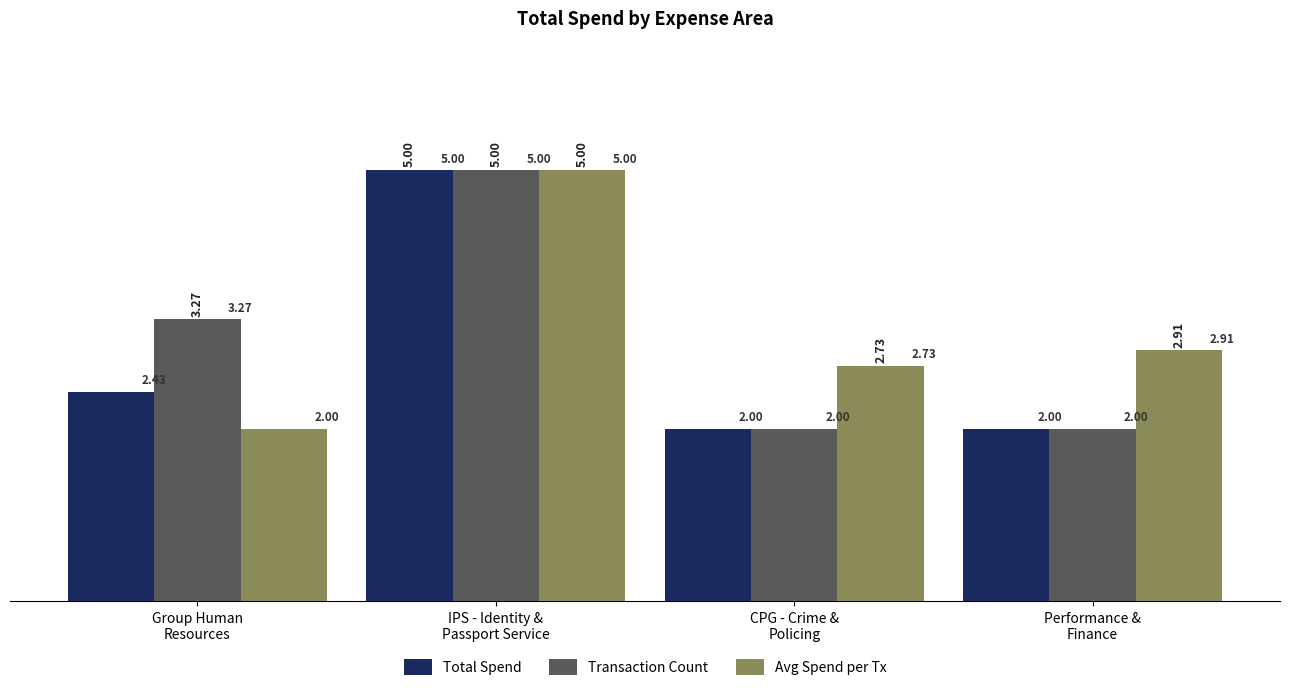

What is the total value across all series at Group Human
Resources?

7.7